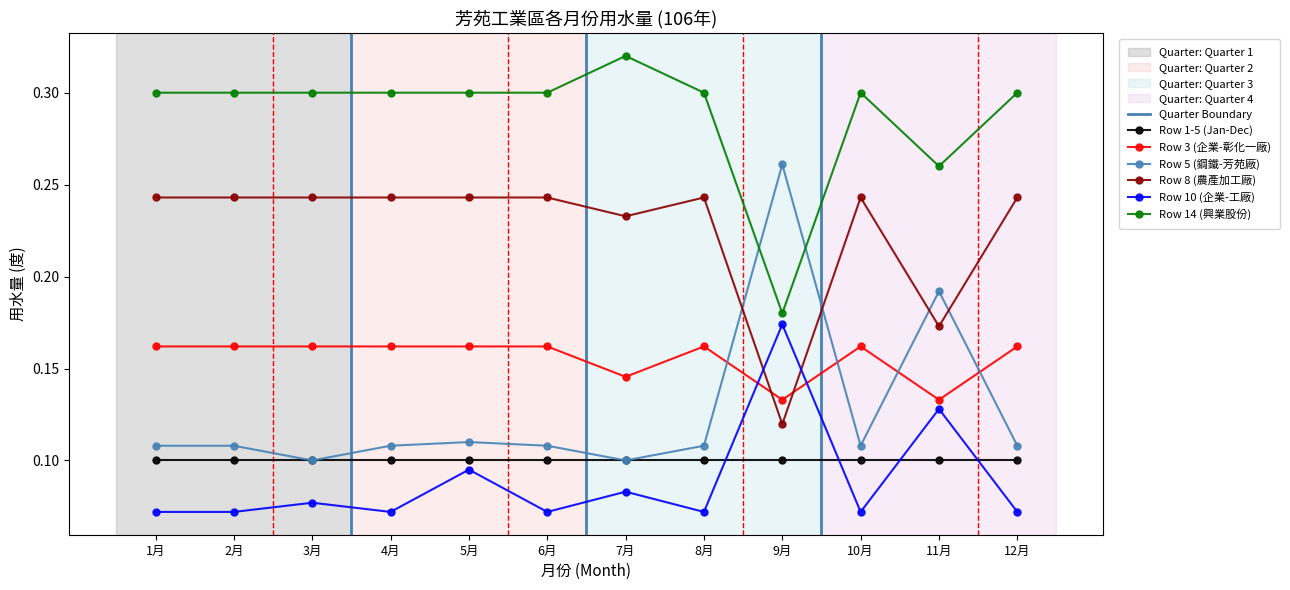

Which has a higher value, 5月 or 9月?

5月